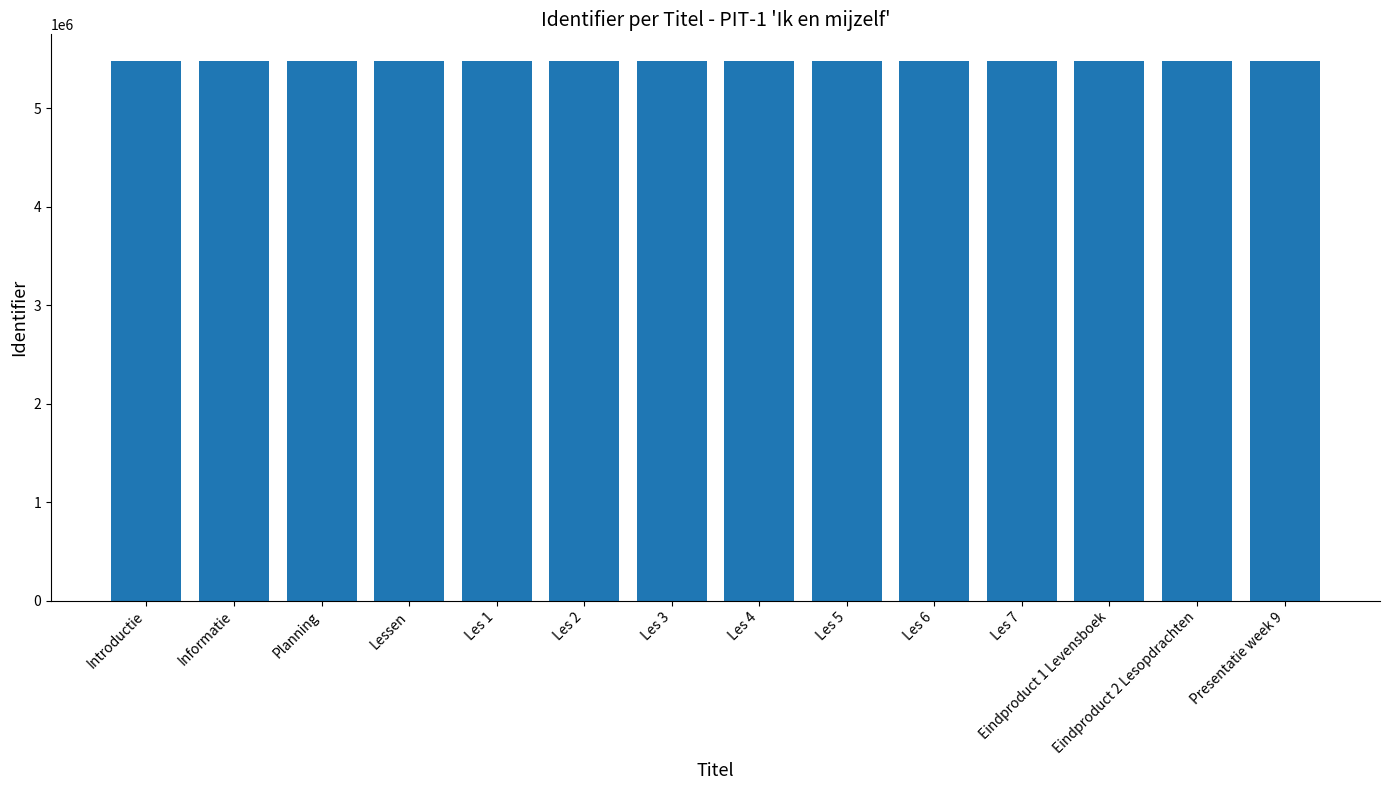

What is the change in value from Les 5 to Eindproduct 1 Levensboek?

+9